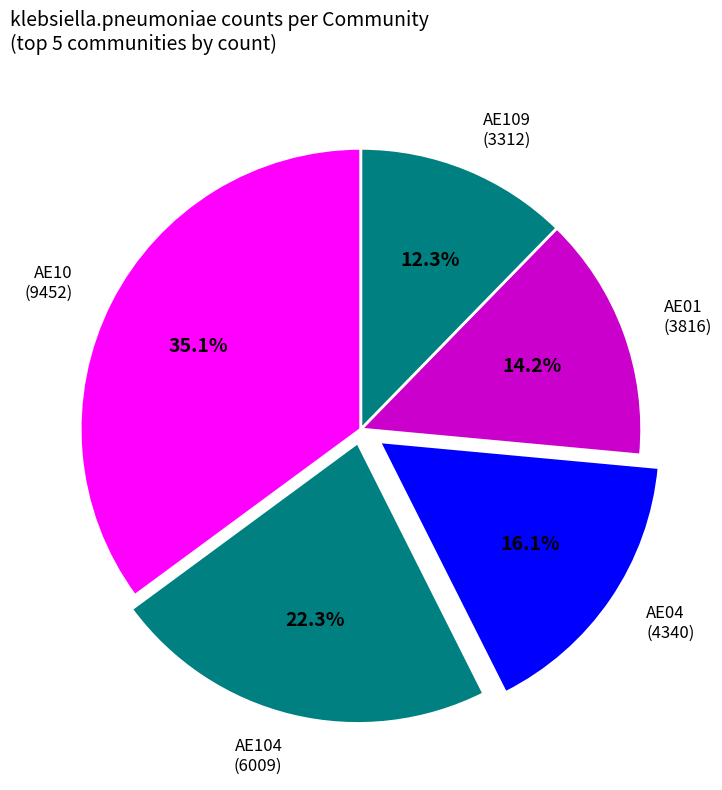

Is the sum of AE10 (9452) and AE04 (4340) greater than half?

Yes